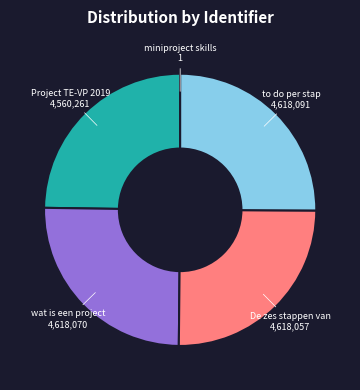

Which slice is the largest?

to do per stap